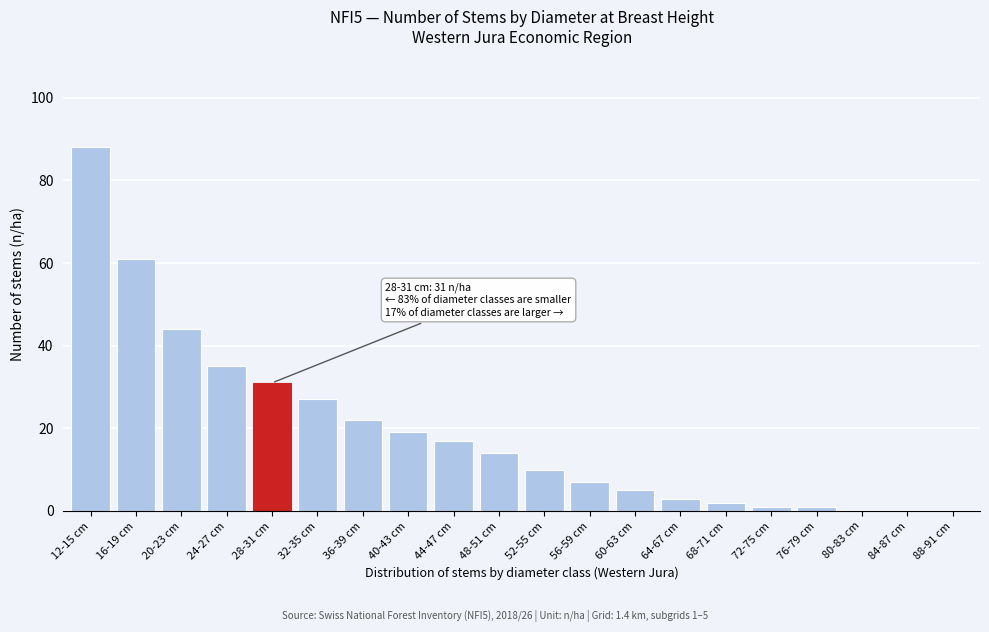

Reading left to right, transcribe all the data shown in this chart.

12-15 cm=88	16-19 cm=61	20-23 cm=44	24-27 cm=35	28-31 cm=31	32-35 cm=27	36-39 cm=22	40-43 cm=19	44-47 cm=17	48-51 cm=14	52-55 cm=10	56-59 cm=7	60-63 cm=5	64-67 cm=3	68-71 cm=2	72-75 cm=1	76-79 cm=1	80-83 cm=0	84-87 cm=0	88-91 cm=0